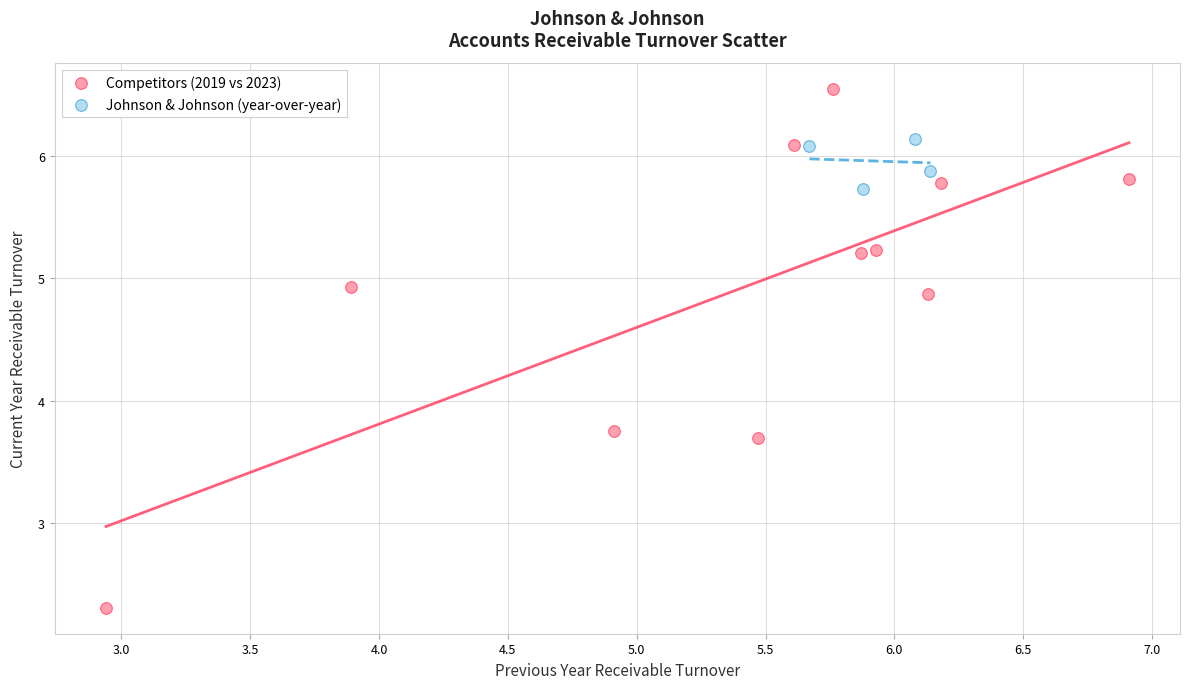

Which series contains the highest Y value?

Competitors (2019 vs 2023)